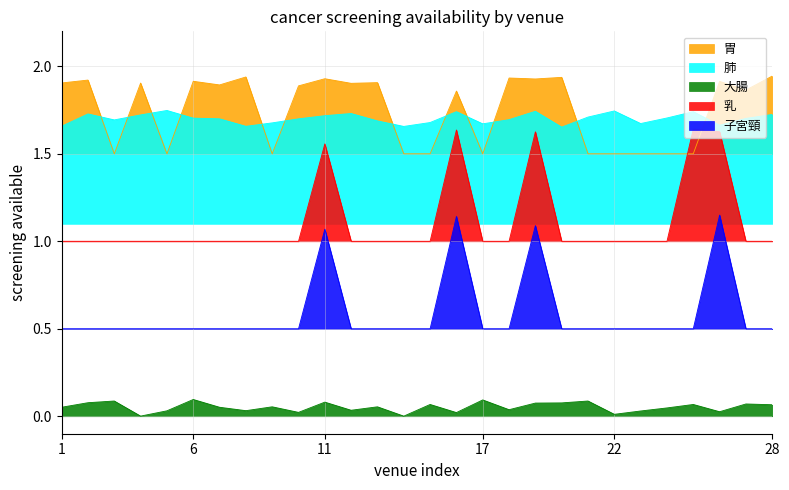

How many times do 胃 and 乳 cross each other?

2